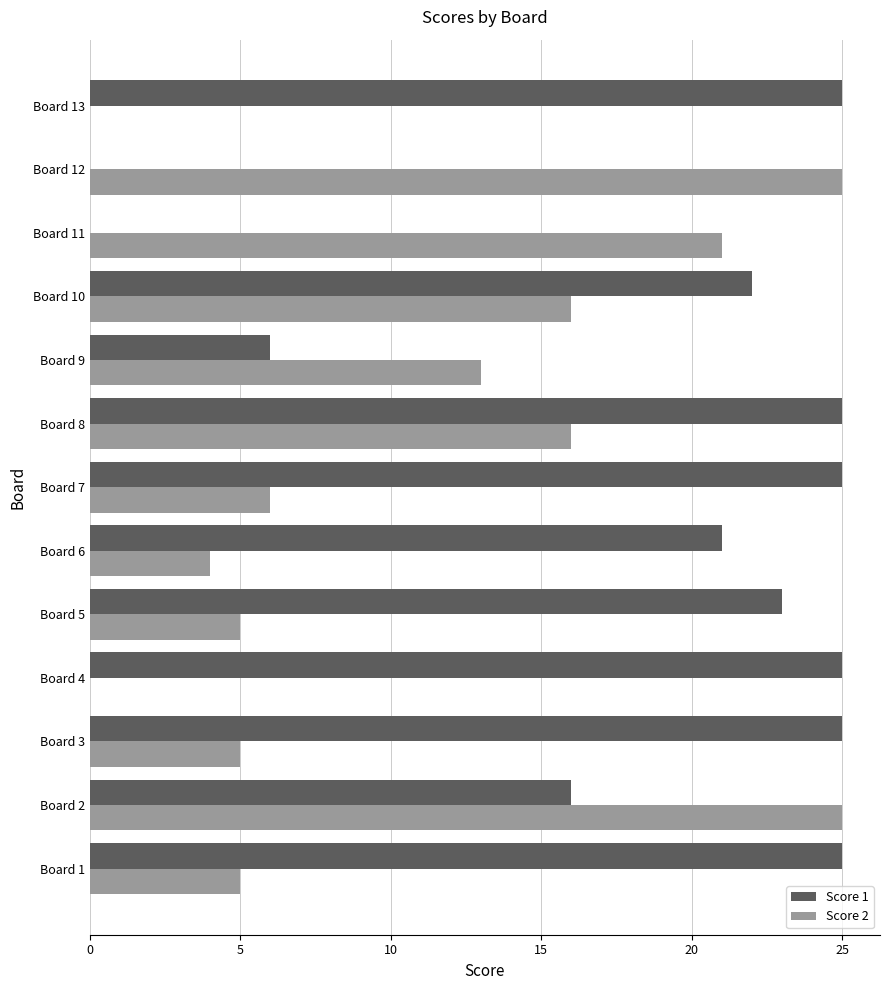

Is it true that Score 1 equals 23 at Board 5?

True